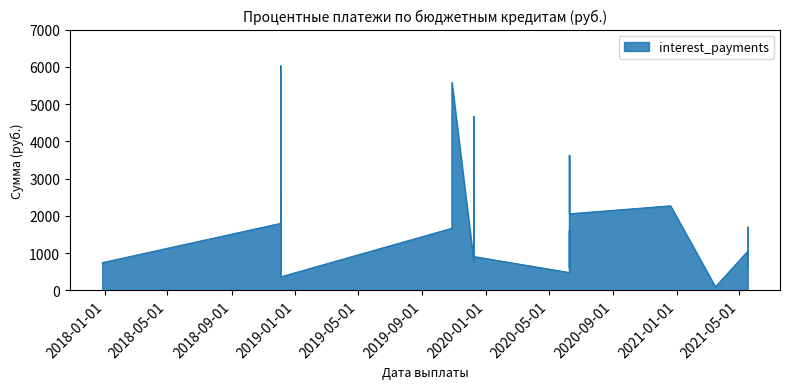

Count the number of data series in this chart.

1